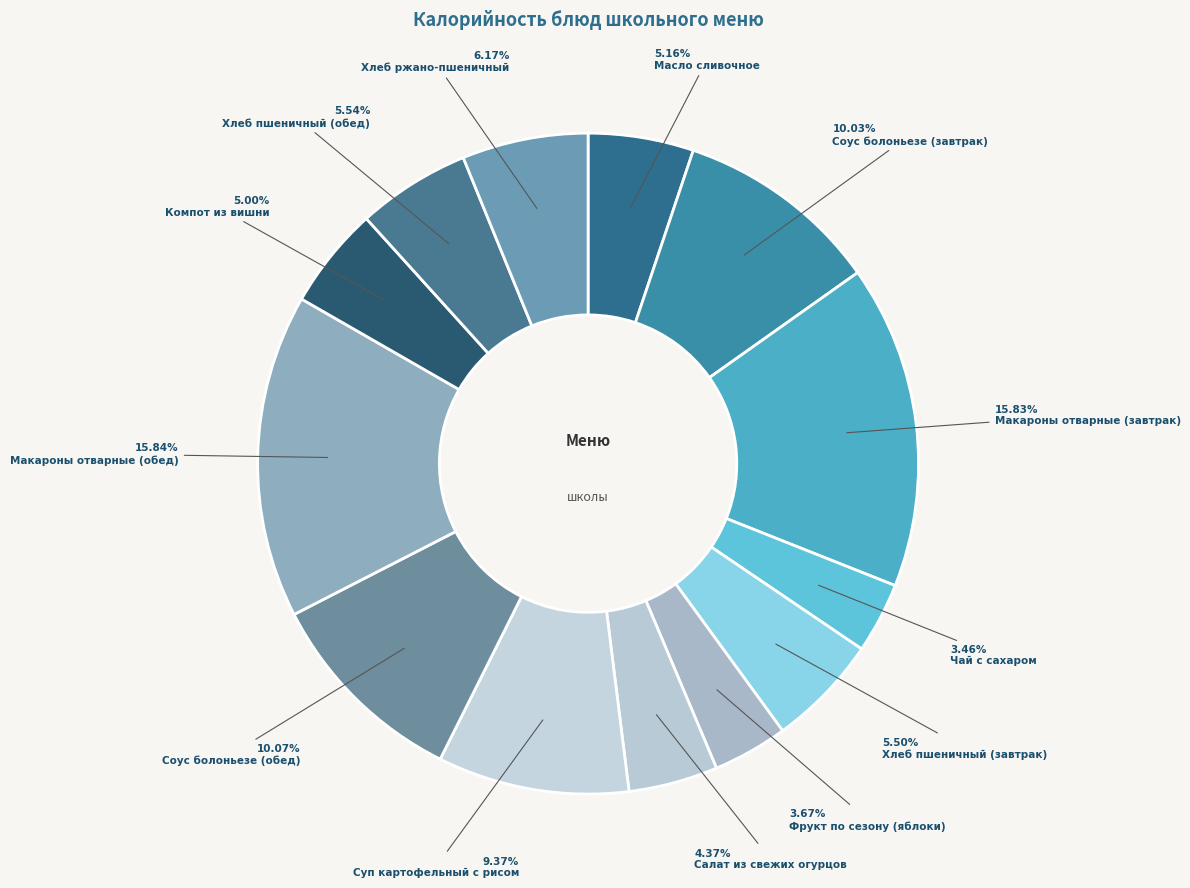

To the nearest percent, what is the average slice percentage?

8%